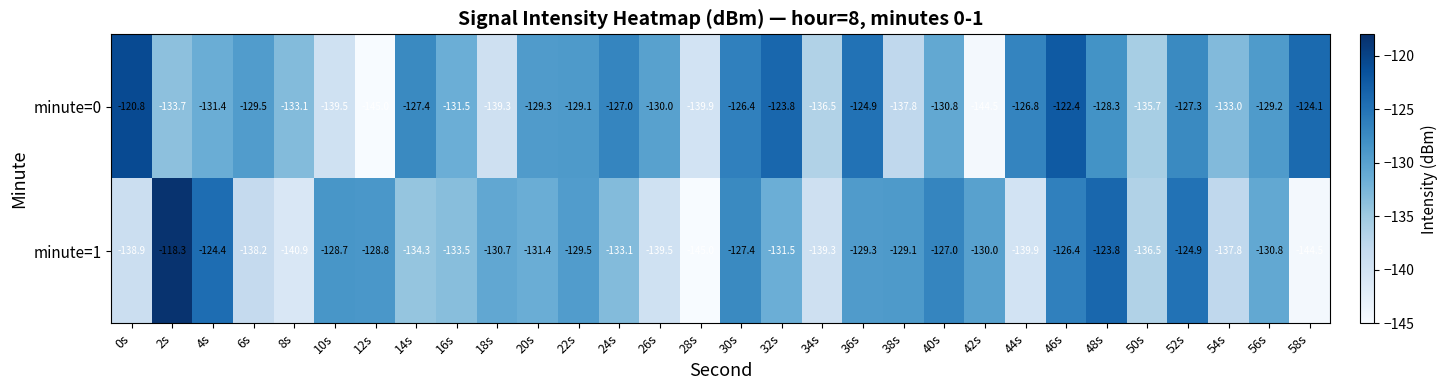

List the series in order of their overall mean, highest first.

minute=0, minute=1